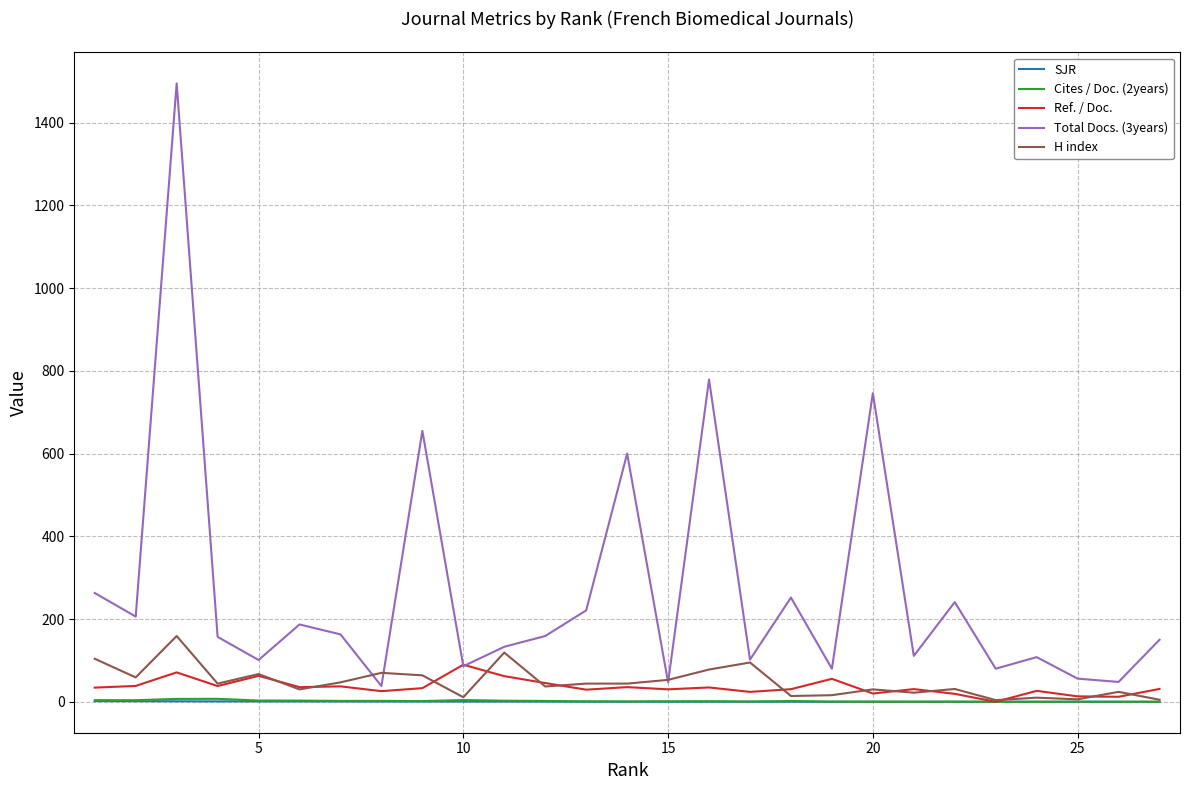

What is the highest value of the Total Docs. (3years) series?

1495.0